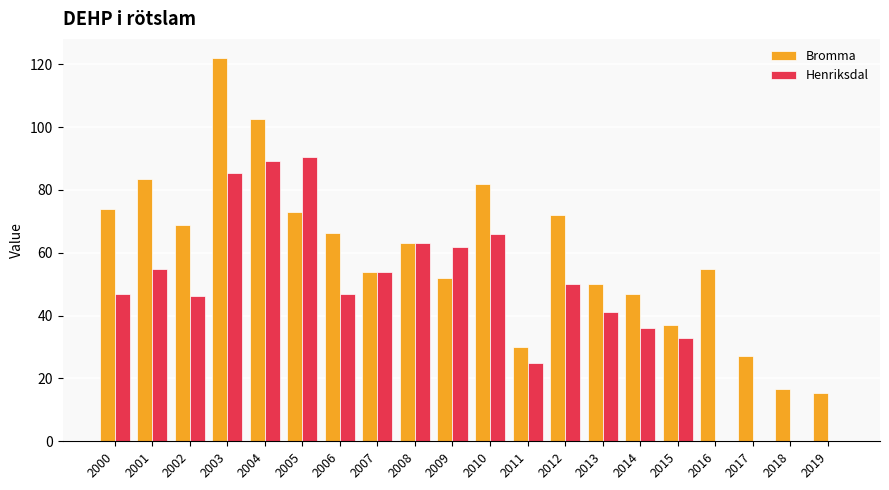

What is the approximate value of Bromma at 2018?

16.5